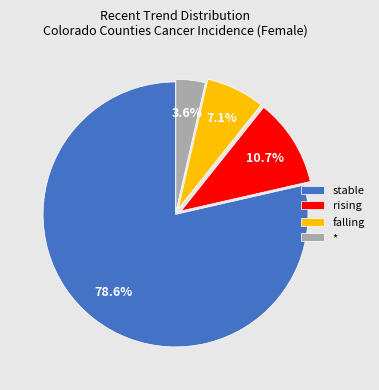

What is the majority slice?

stable